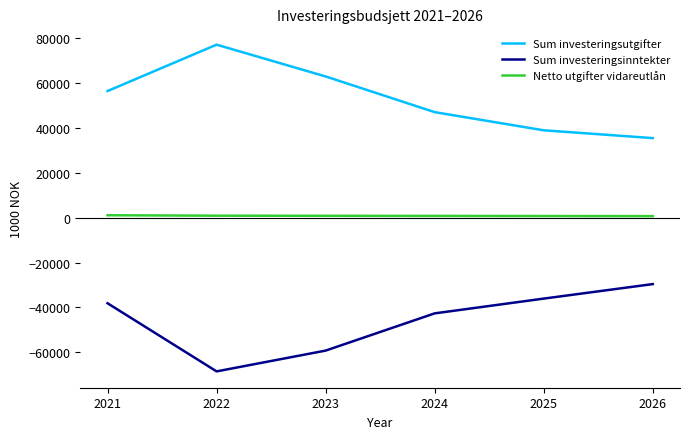

True or false: Sum investeringsutgifter and Sum investeringsinntekter intersect in this chart.

False